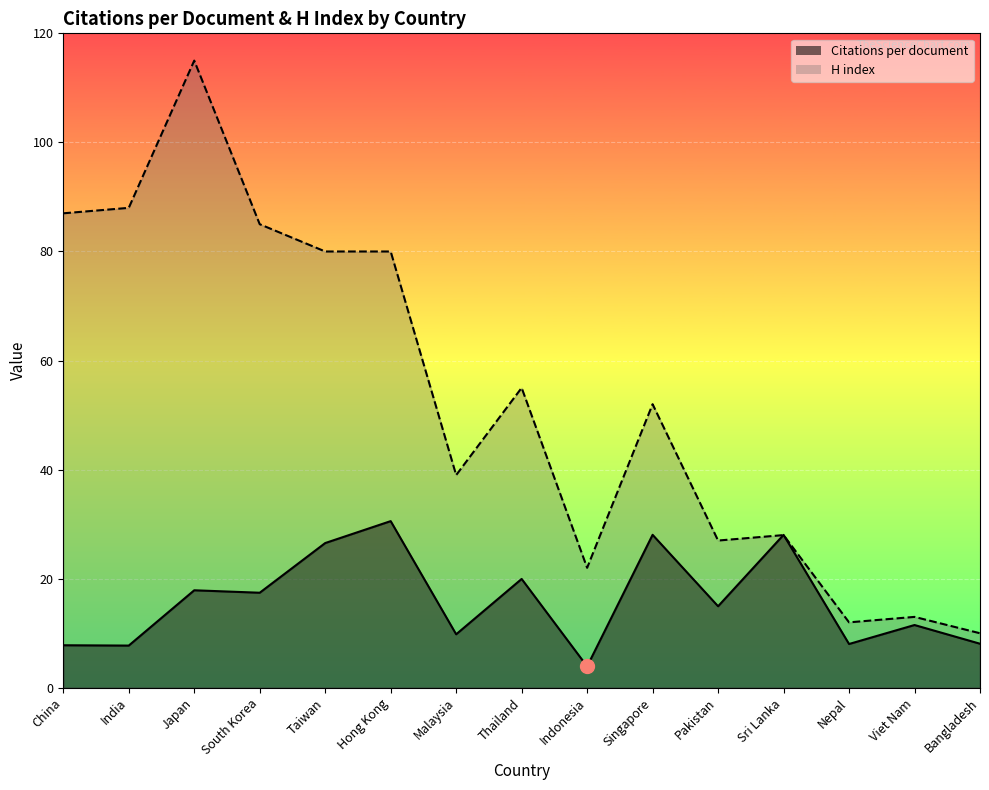

True or false: Citations per document and H index intersect in this chart.

True